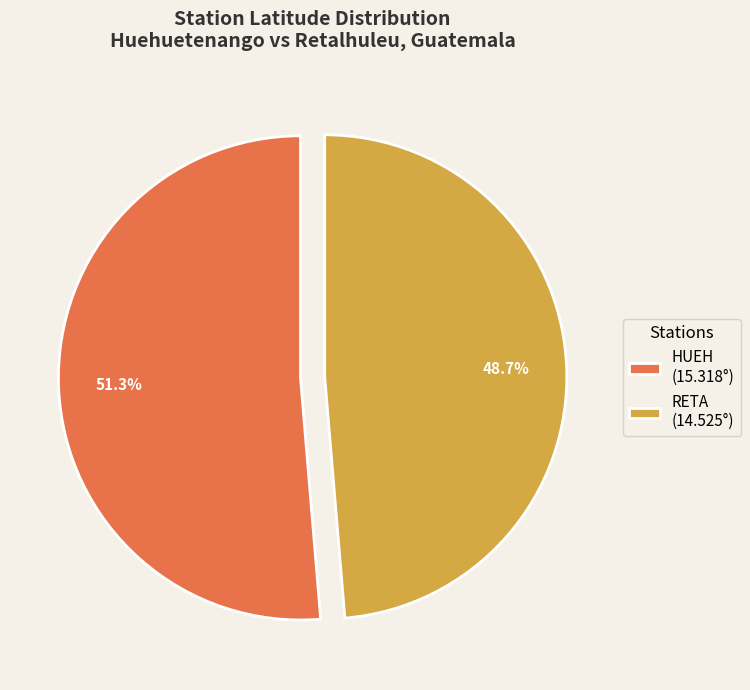

What is the smallest slice in the pie chart?

RETA